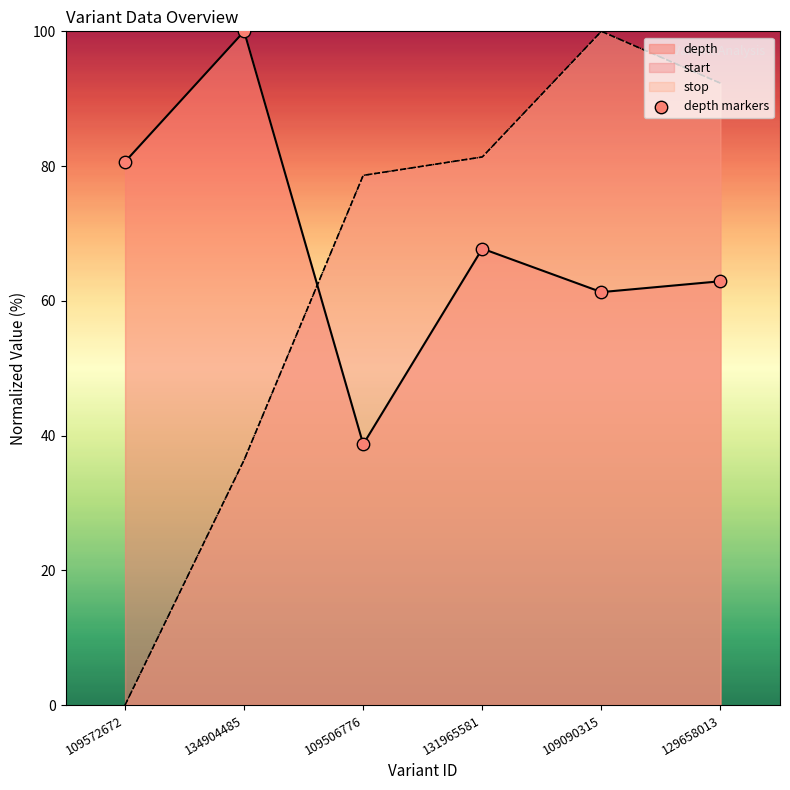

Which has a higher value, 131965581 or 109572672?

109572672